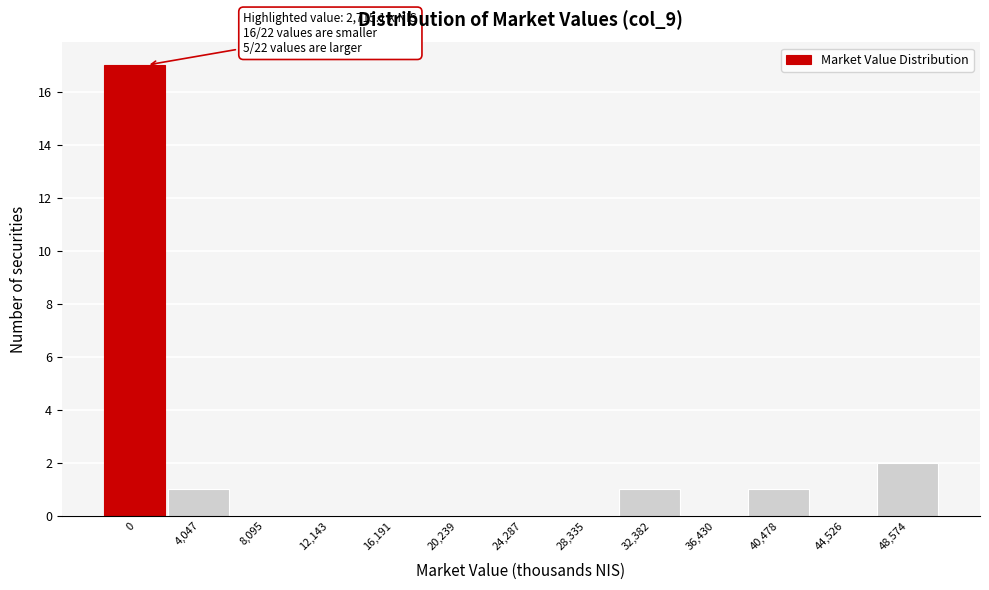

Reading left to right, what are all the values shown in this chart?

0=17	4,047=1	8,095=0	12,143=0	16,191=0	20,239=0	24,287=0	28,335=0	32,382=1	36,430=0	40,478=1	44,526=0	48,574=2